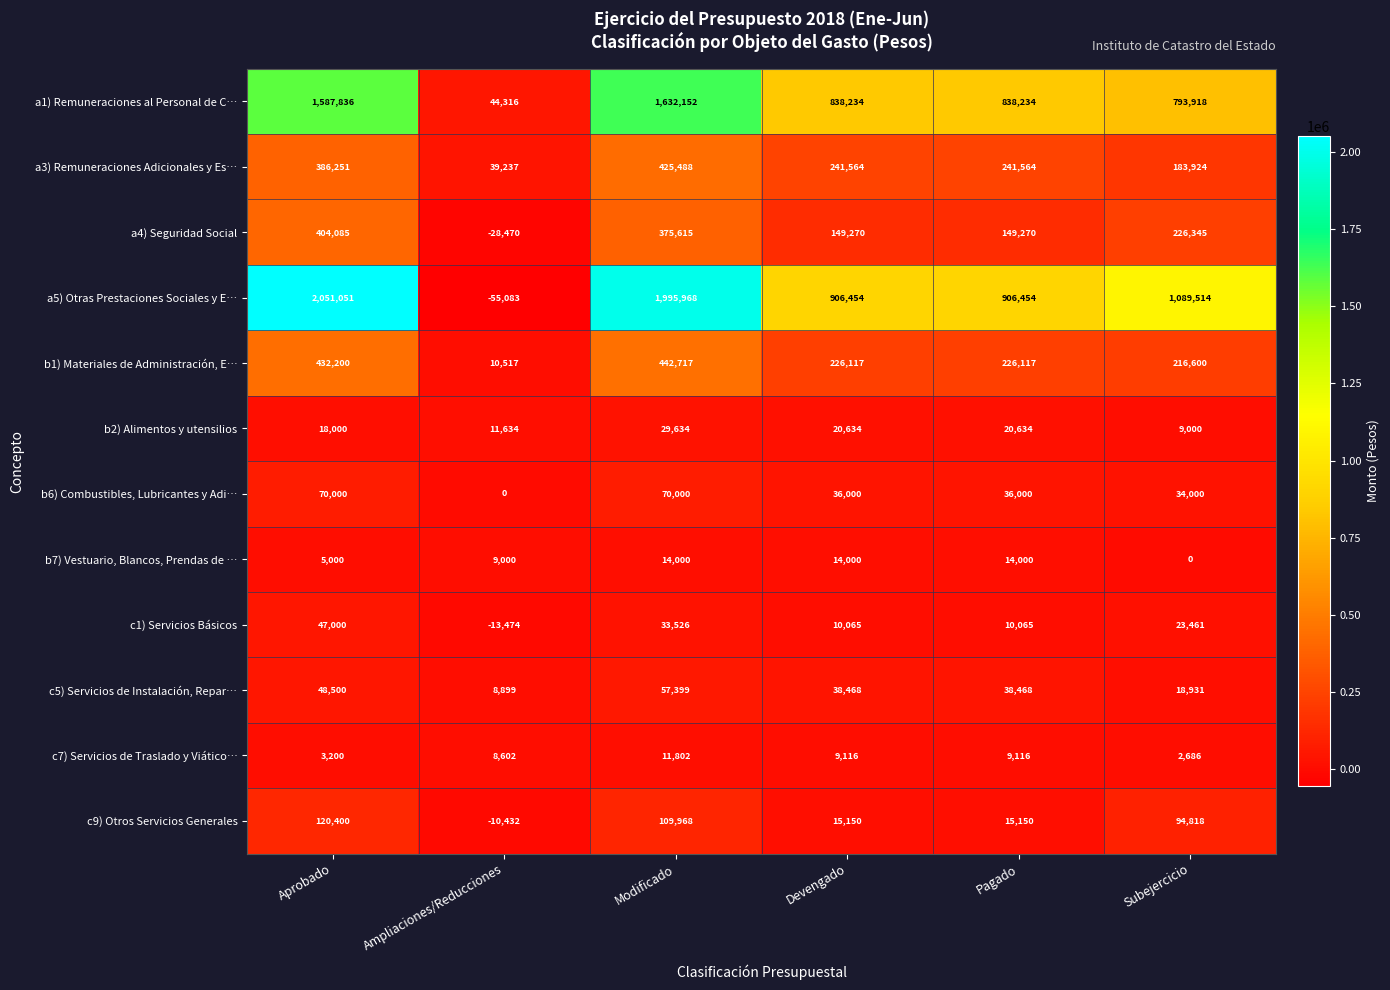

Which series changed the most between Aprobado and Modificado?

a5) Otras Prestaciones Sociales y E…